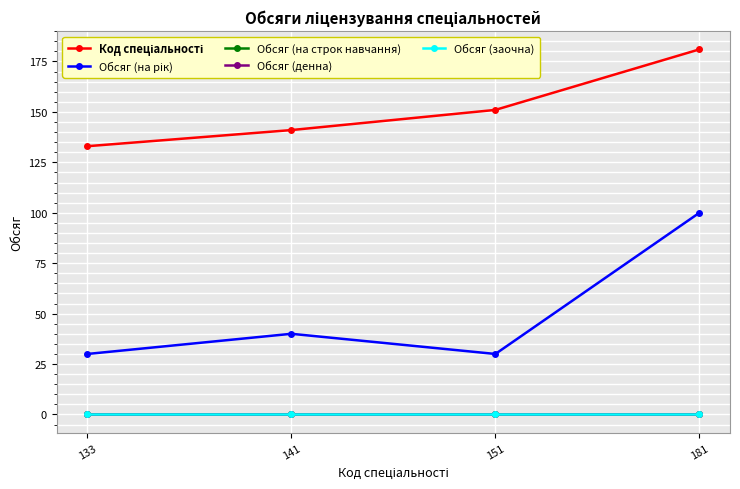

Which category has the lowest value in the Обсяг (денна) series?

133